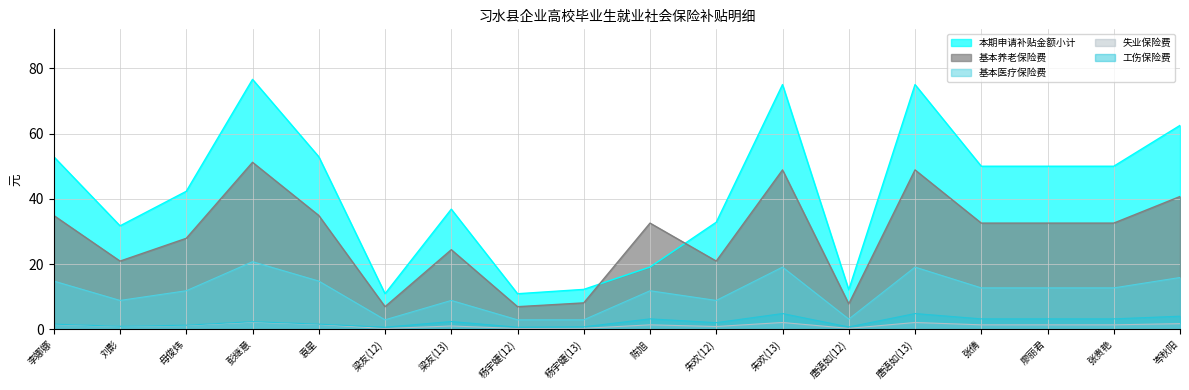

What value does the 失业保险费 series have at 唐语如(12)?

0.3